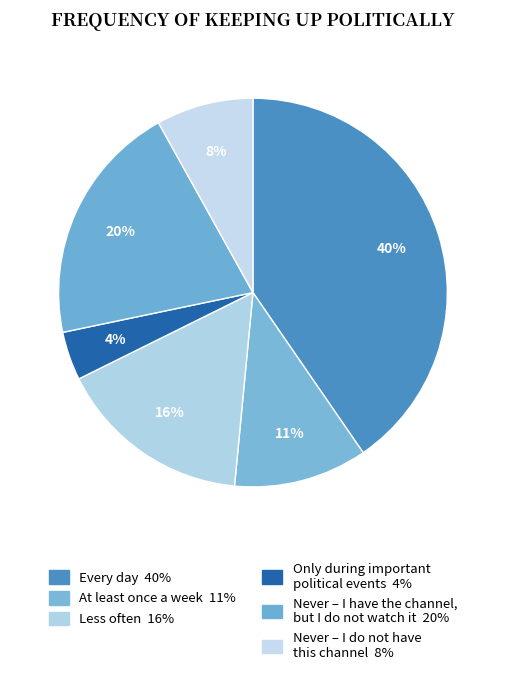

How many segments does this pie chart have?

6